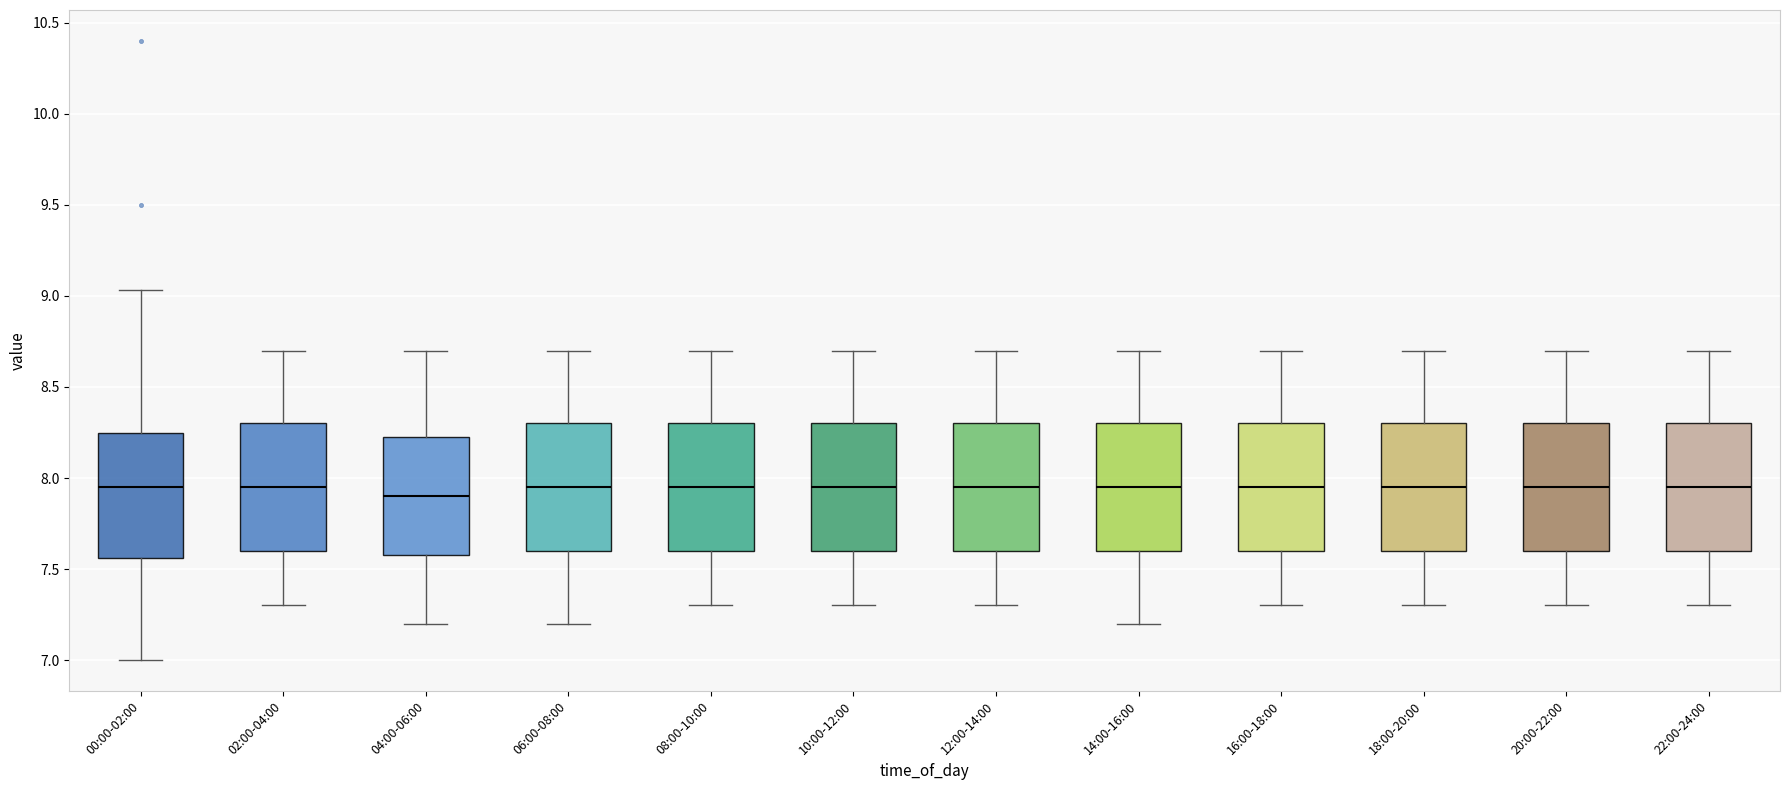

Reading left to right, transcribe this box plot: for each box, give where its median line is, the range the box spans, and where its two whiskers end, as read against the y-axis. The values are not printed on the chart, so give them approximately, as read against the axis.

00:00-02:00: median 7.95, box 7.55 to 8.25, whiskers 7.00 to 9.05
02:00-04:00: median 7.95, box 7.60 to 8.30, whiskers 7.30 to 8.70
04:00-06:00: median 7.90, box 7.60 to 8.25, whiskers 7.20 to 8.70
06:00-08:00: median 7.95, box 7.60 to 8.30, whiskers 7.20 to 8.70
08:00-10:00: median 7.95, box 7.60 to 8.30, whiskers 7.30 to 8.70
10:00-12:00: median 7.95, box 7.60 to 8.30, whiskers 7.30 to 8.70
12:00-14:00: median 7.95, box 7.60 to 8.30, whiskers 7.30 to 8.70
14:00-16:00: median 7.95, box 7.60 to 8.30, whiskers 7.20 to 8.70
16:00-18:00: median 7.95, box 7.60 to 8.30, whiskers 7.30 to 8.70
18:00-20:00: median 7.95, box 7.60 to 8.30, whiskers 7.30 to 8.70
20:00-22:00: median 7.95, box 7.60 to 8.30, whiskers 7.30 to 8.70
22:00-24:00: median 7.95, box 7.60 to 8.30, whiskers 7.30 to 8.70